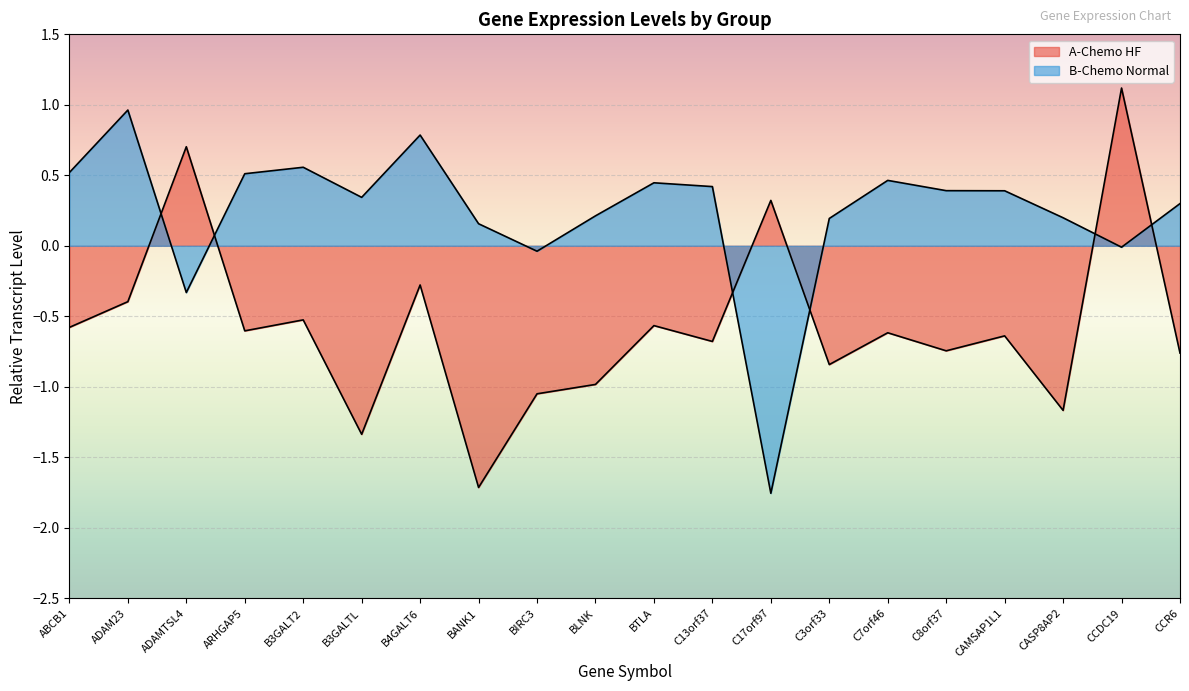

What is the total value across all series at CASP8AP2?

-1.0